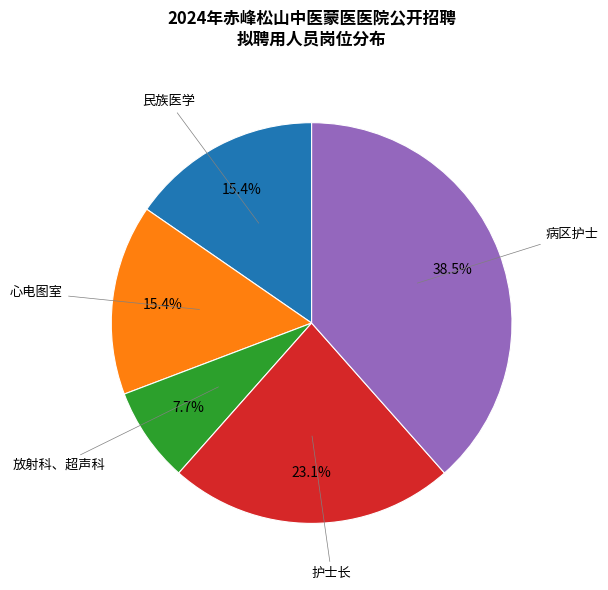

To the nearest percent, what is the difference between the largest and smallest slice percentages?

31%